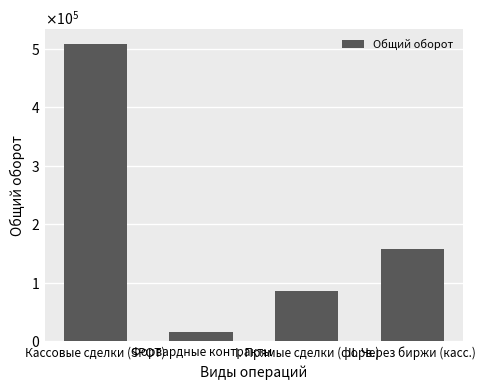

What is the label of the 4th bar from the right?

Кассовые сделки (SPOT)